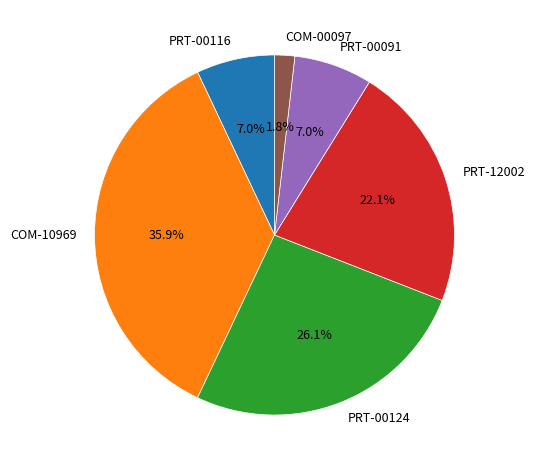

Does COM-00097 represent more than half of the total?

No